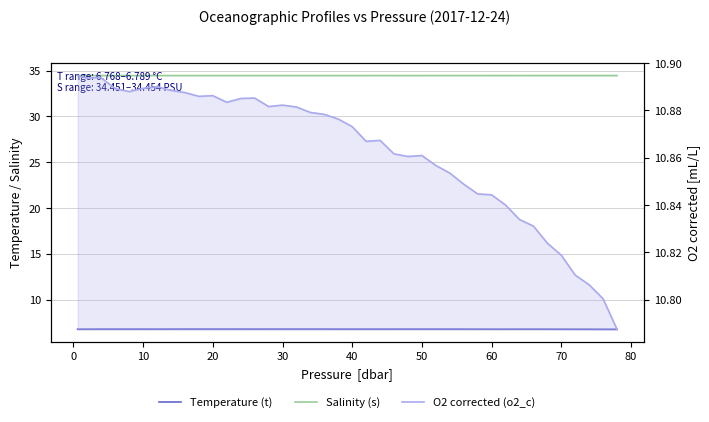

Which series has the largest total across all categories?

Salinity (s)